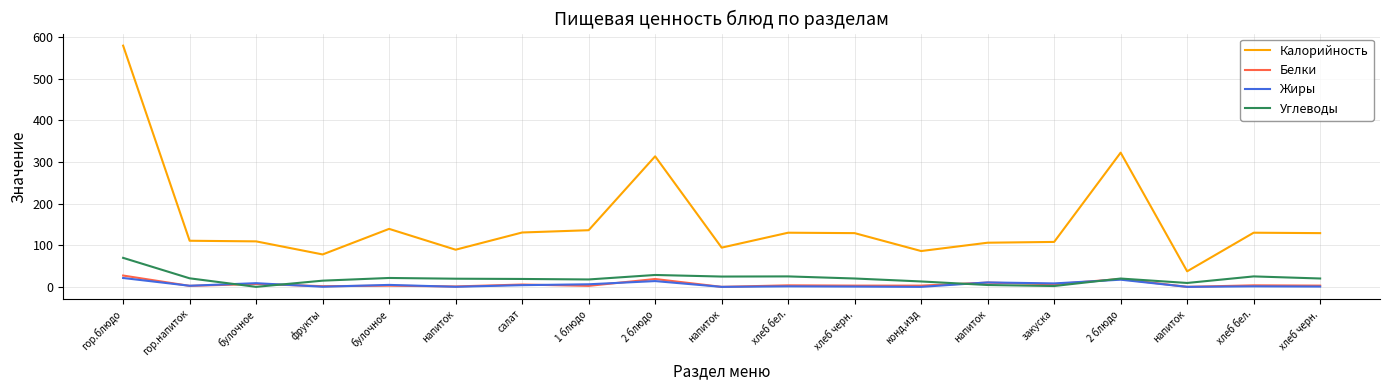

True or false: Углеводы and Белки cross at least once.

True